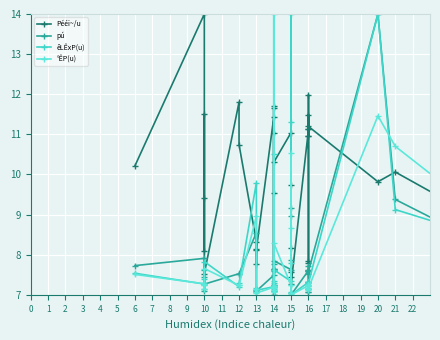

What is the value of the °ÊP(u) point at the 39th from the left?

7.7